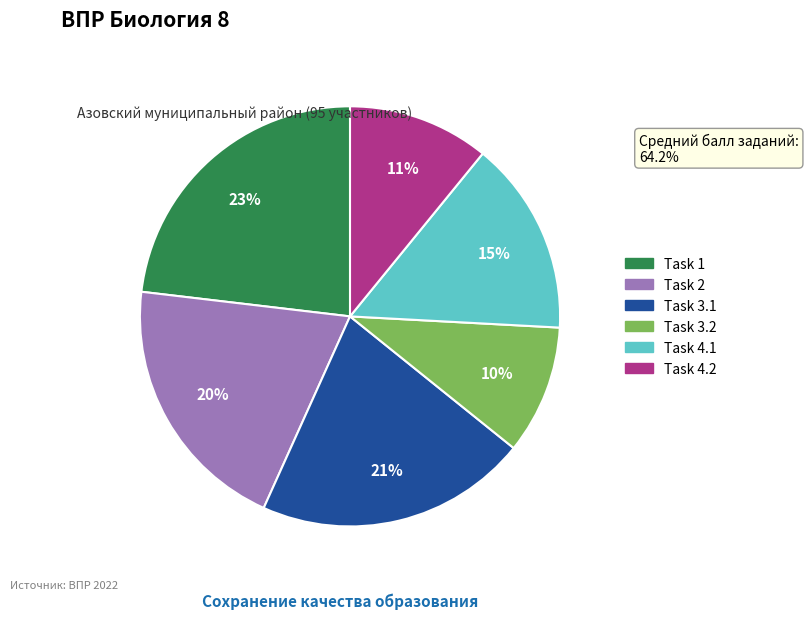

How many slices are in this pie chart?

6